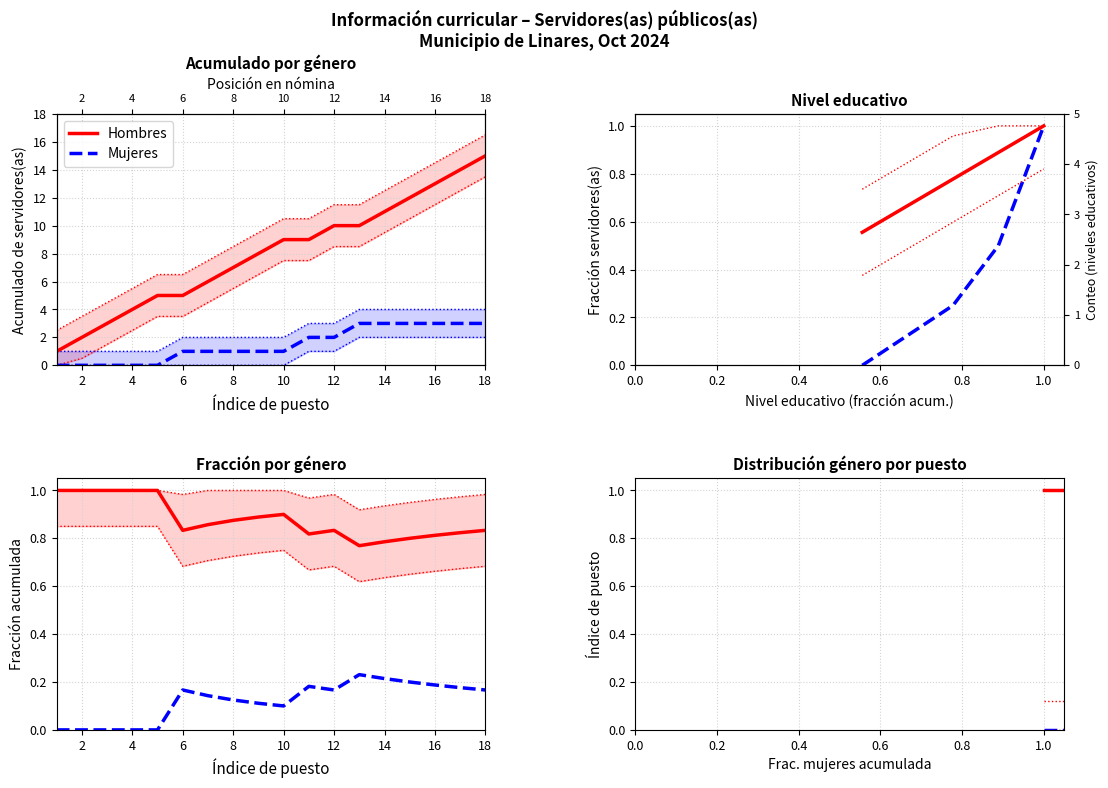

How many Hombres values are between 0 and 1?

18